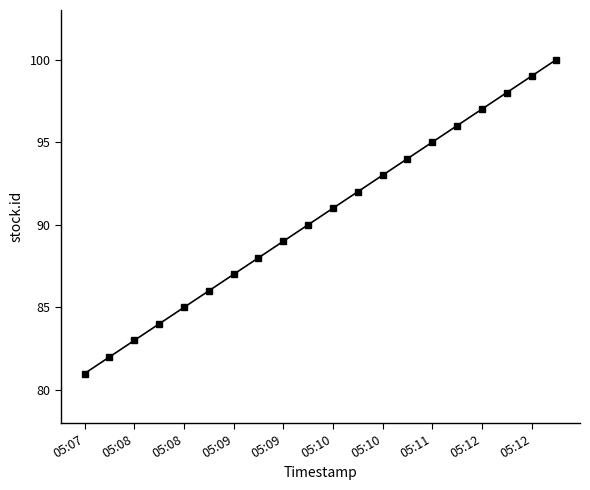

True or false: there are more than 0 points higher than both neighbors.

False